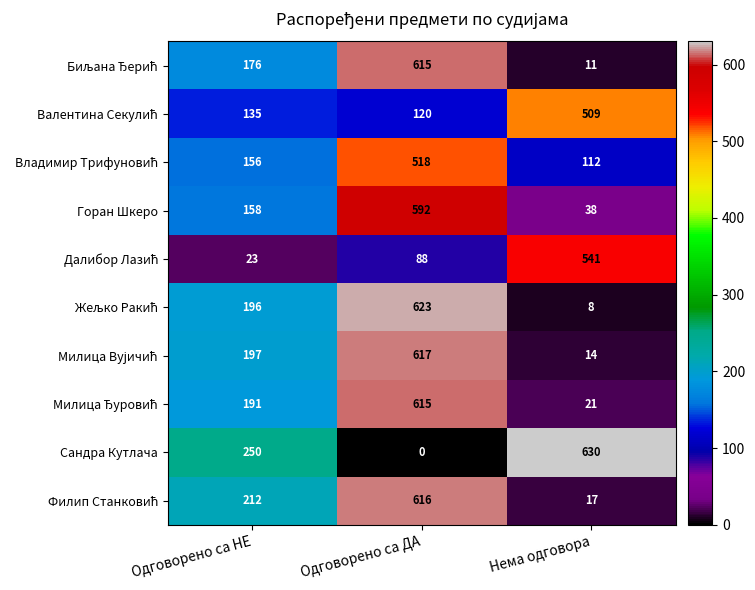

Which series has the largest total across all categories?

Сандра Кутлача